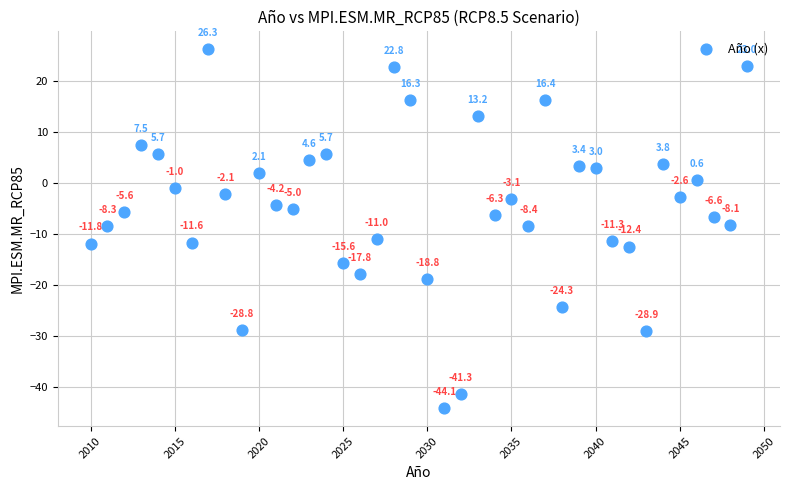

What Y value in the scatter plot is closest to -8?

-8.1